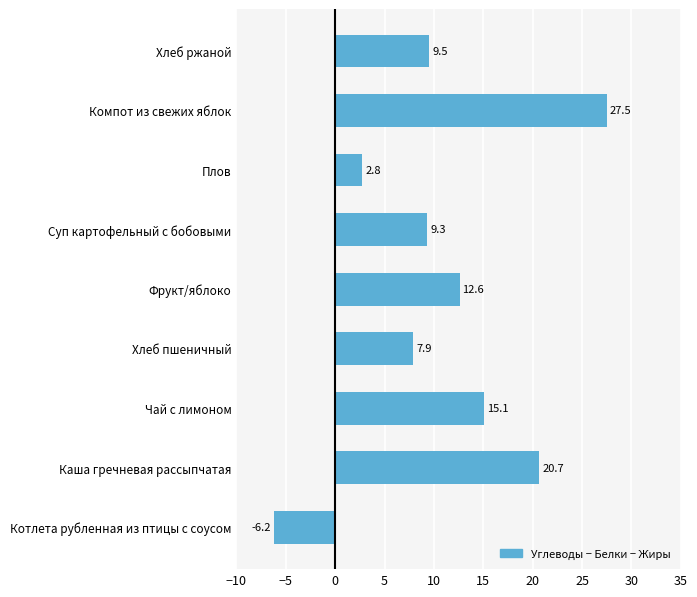

What is the change in value from Хлеб пшеничный to Фрукт/яблоко?

+4.7